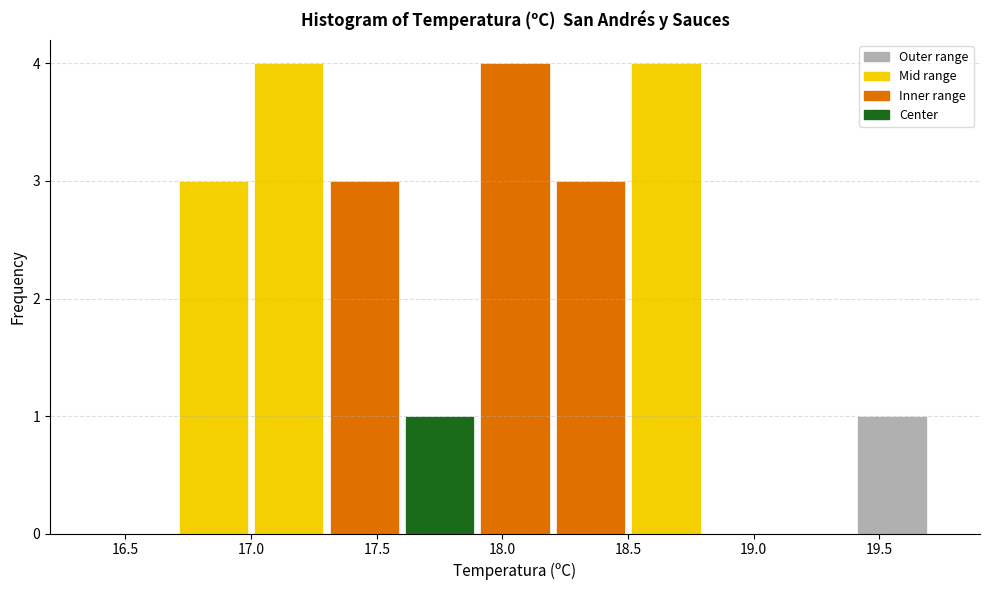

Reading left to right, list every bar in this chart as the range it spans on the x-axis followed by its height. The values are not printed on the chart, so give them approximately, as read against the axis.

16.4 to 16.7: 0
16.7 to 17.0: 3
17.0 to 17.3: 4
17.3 to 17.6: 3
17.6 to 17.9: 1
17.9 to 18.2: 4
18.2 to 18.5: 3
18.5 to 18.8: 4
18.8 to 19.1: 0
19.1 to 19.4: 0
19.4 to 19.7: 1